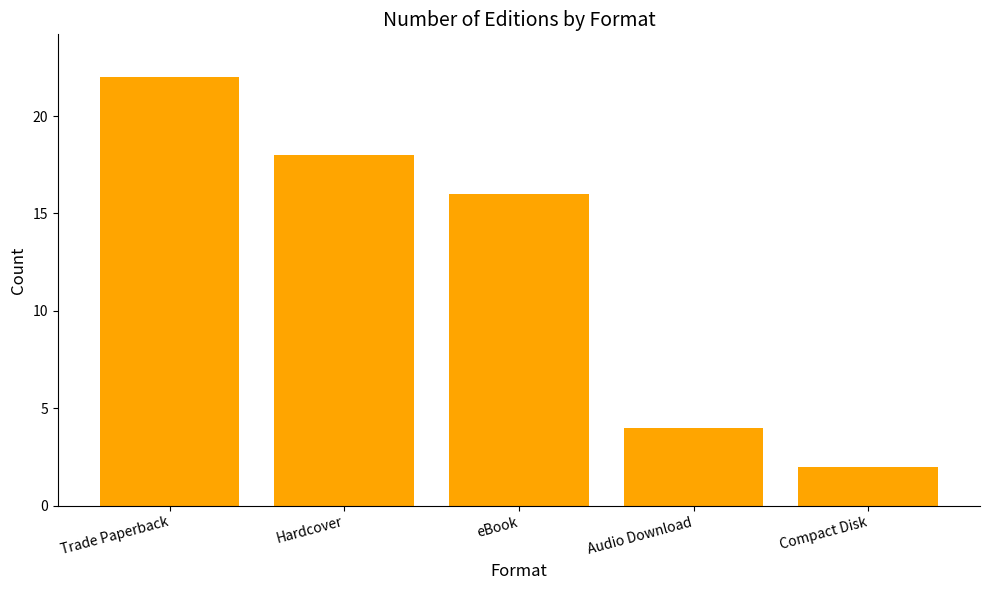

Count the number of categories in the chart.

5